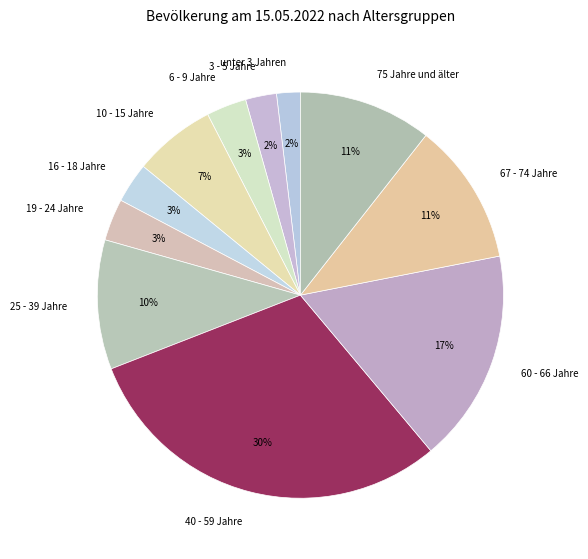

To the nearest percent, what portion does 60 - 66 Jahre represent?

17%